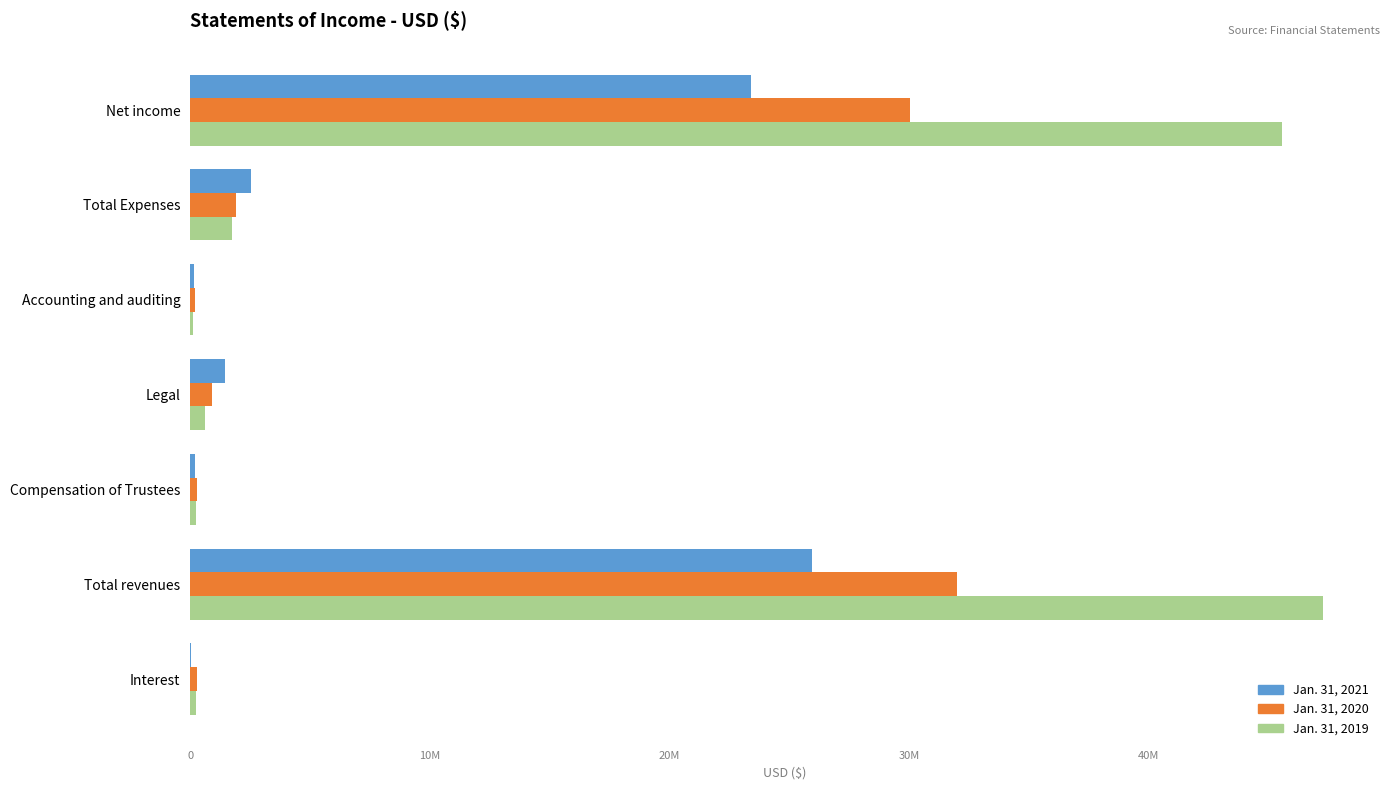

What are all the series names shown in the legend?

Jan. 31, 2021, Jan. 31, 2020, Jan. 31, 2019